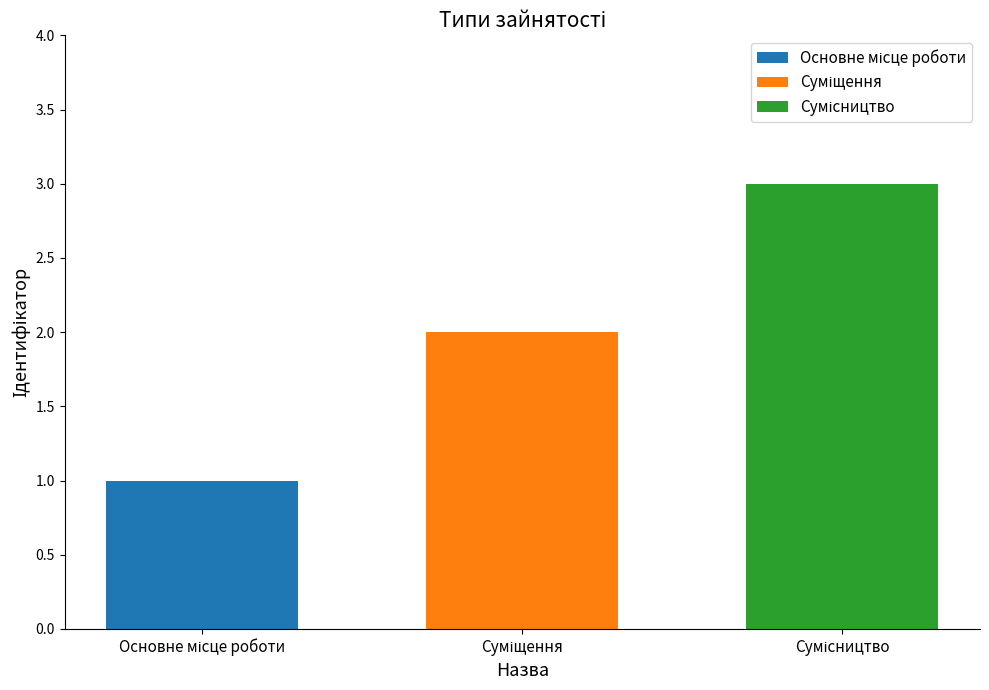

What is the maximum value shown in the chart?

3